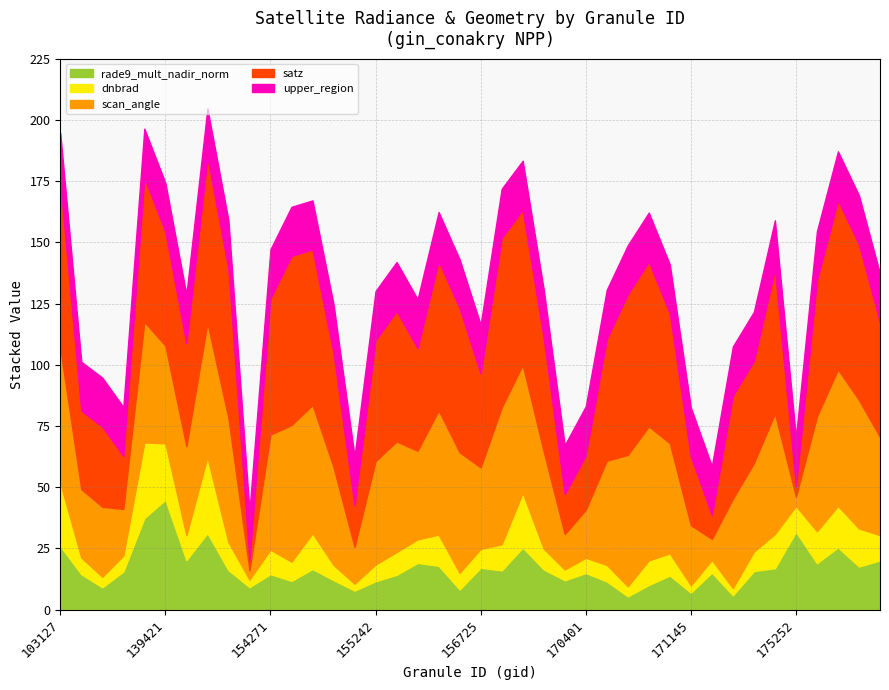

What is the maximum value for rade9_mult_nadir_norm?

44.9